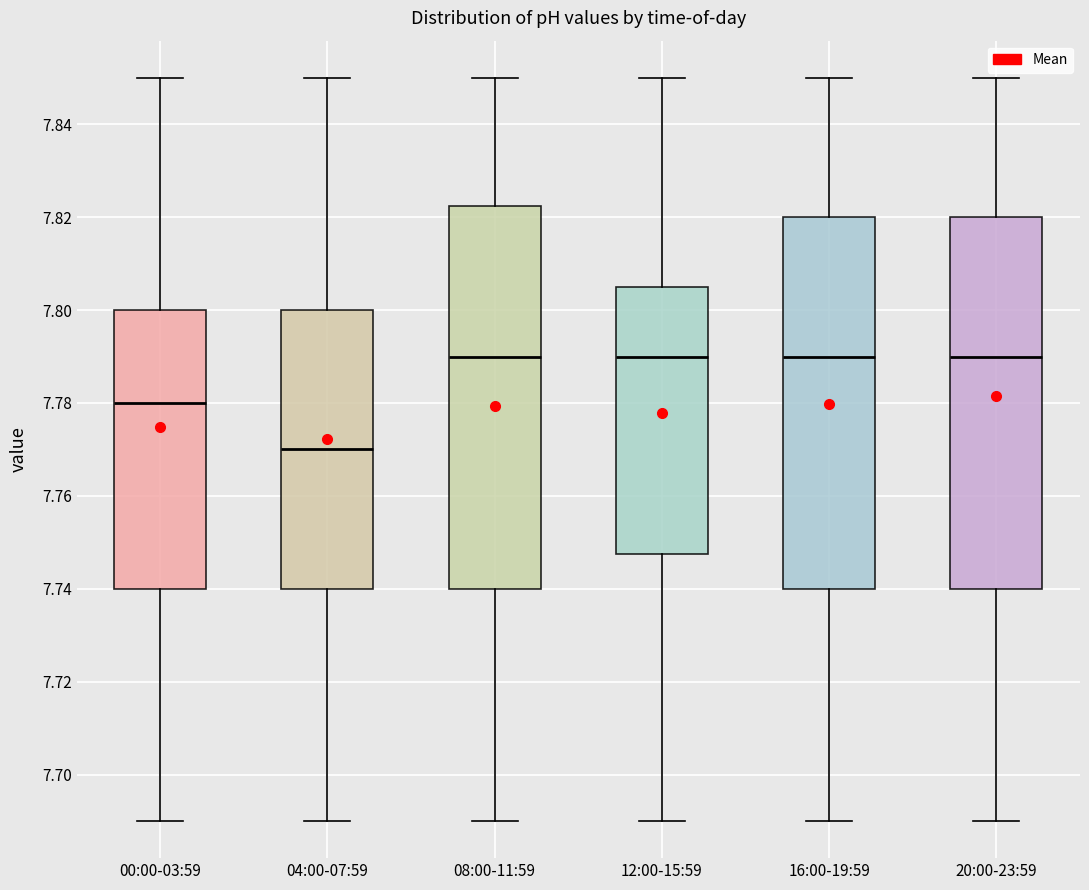

Where is the upper edge of the box for 16:00-19:59 on the y-axis? The values are not printed on the chart, so give them approximately, as read against the axis.

7.820